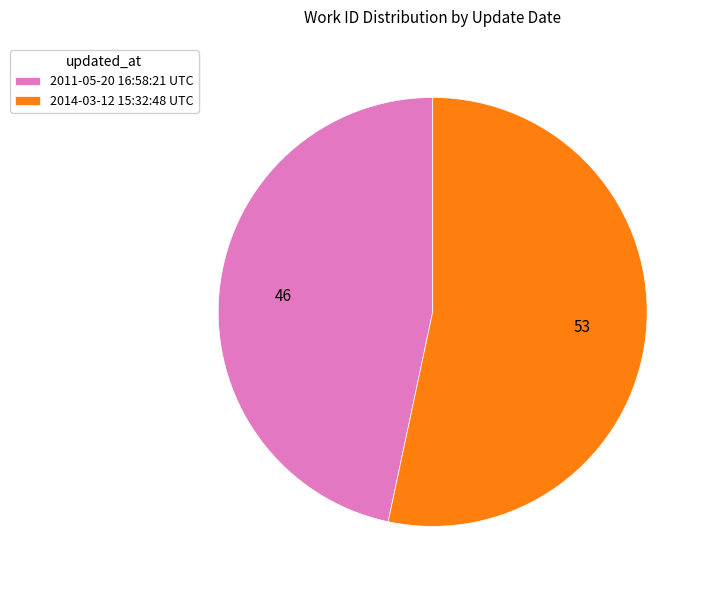

The 2011-05-20 16:58:21 UTC slice represents 47% of the pie. True or false?

True